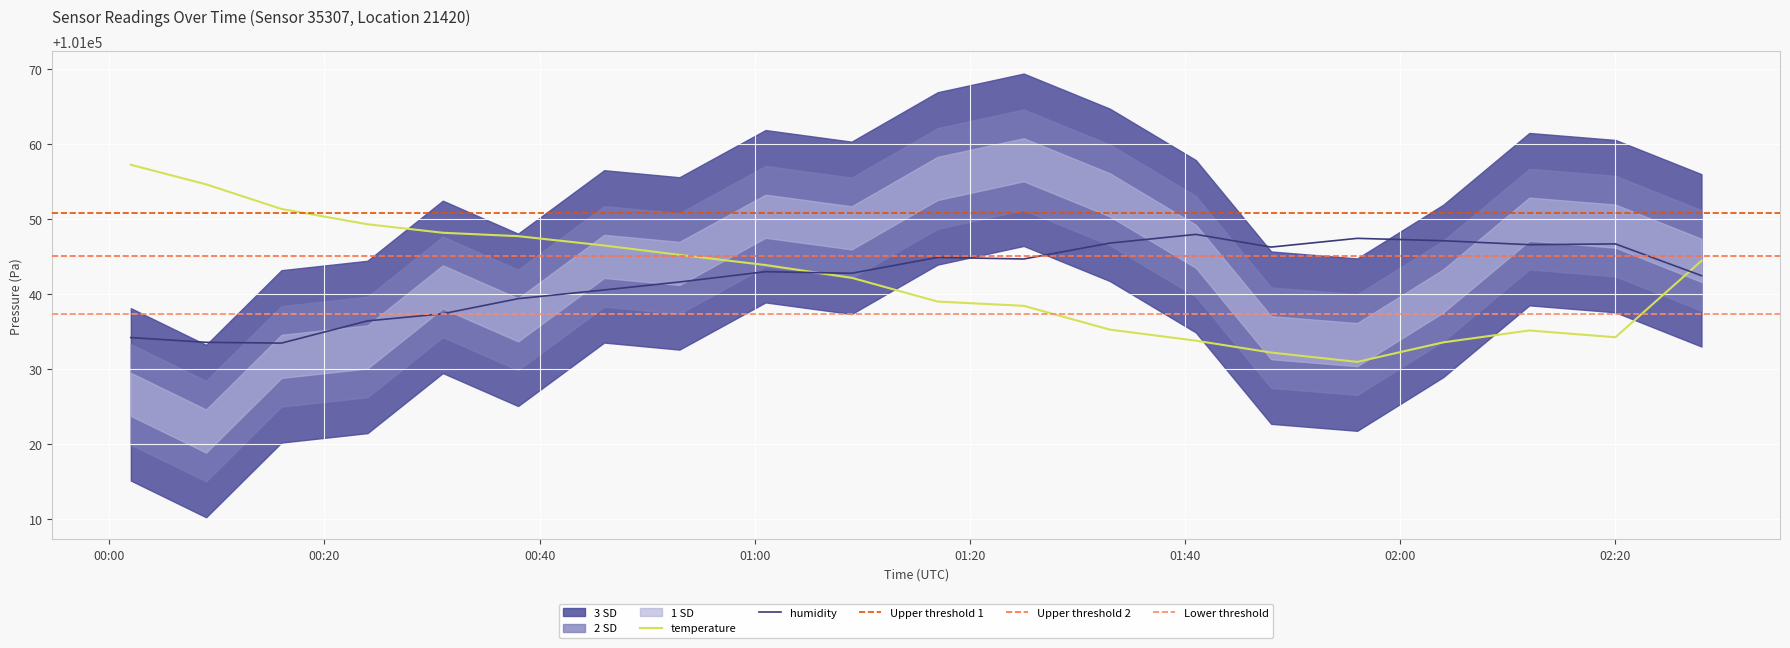

Reading left to right, what are all the values shown in this chart?

temperature: 101057.3	101054.7	101051.4	101049.3	101048.2	101047.8	101046.5	101045.3	101043.9	101042.2	101039.0	101038.4	101035.3	101033.8	101032.2	101031.0	101033.6	101035.2	101034.3	101044.5
humidity: 101034.2	101033.6	101033.5	101036.4	101037.4	101039.4	101040.6	101041.6	101043.0	101042.8	101044.9	101044.7	101046.8	101048.0	101046.3	101047.5	101047.1	101046.6	101046.7	101042.5